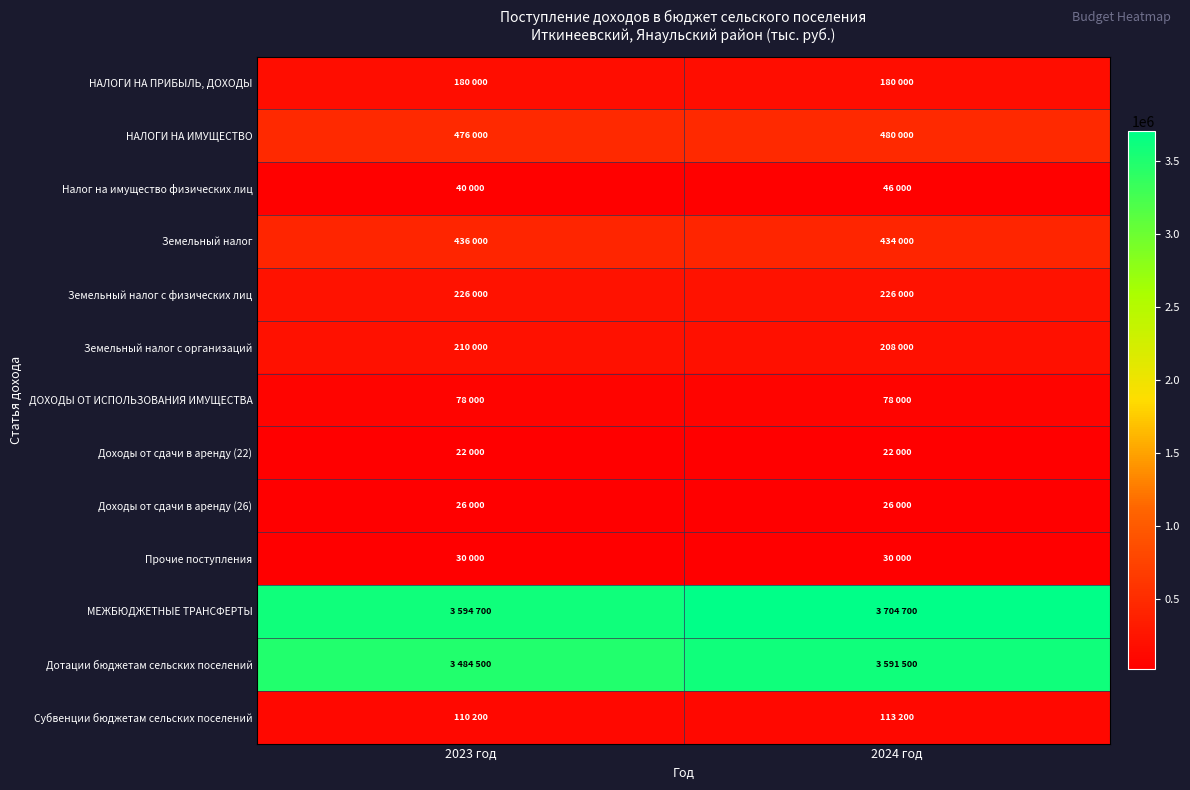

Which has a higher value, 2024 год or 2023 год?

2024 год